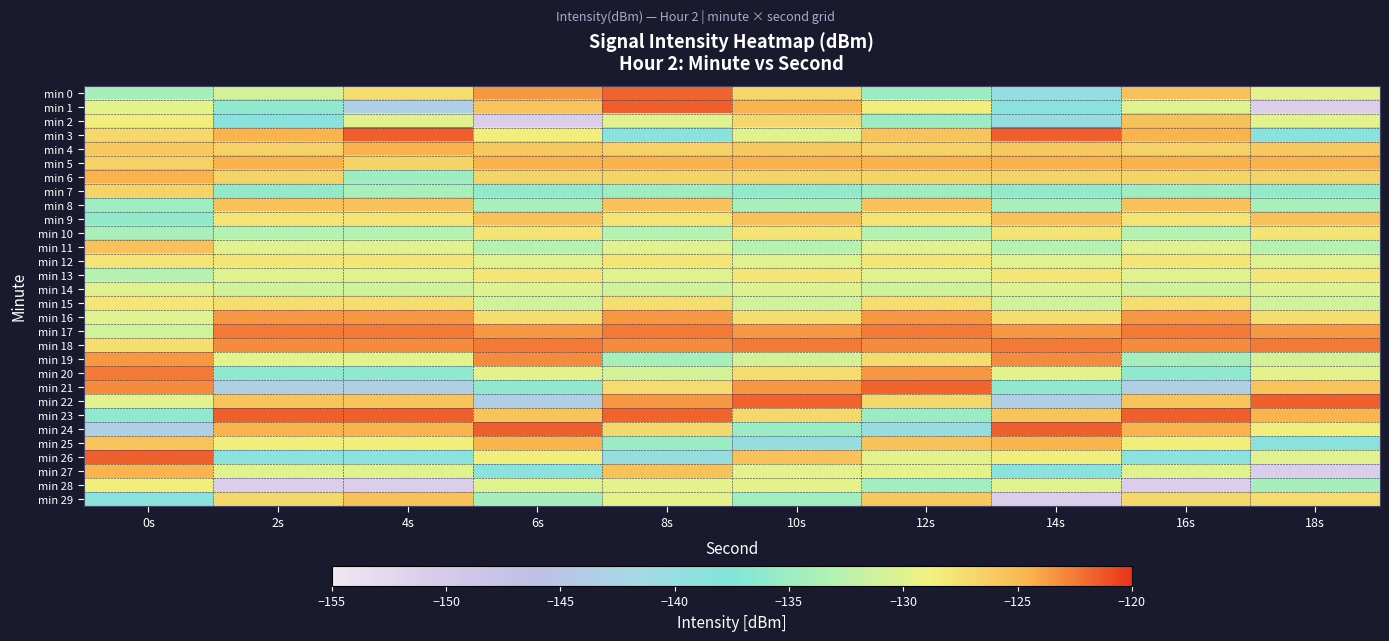

What is the difference between the highest and lowest values at 4s?

29.4